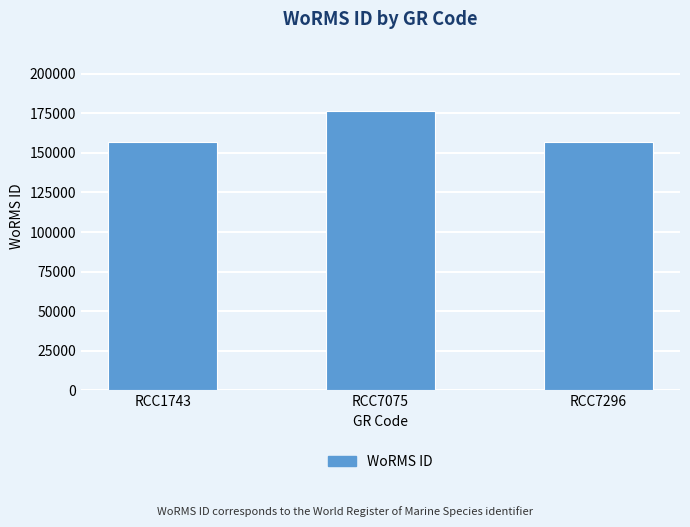

What is the approximate value at RCC1743?

157059